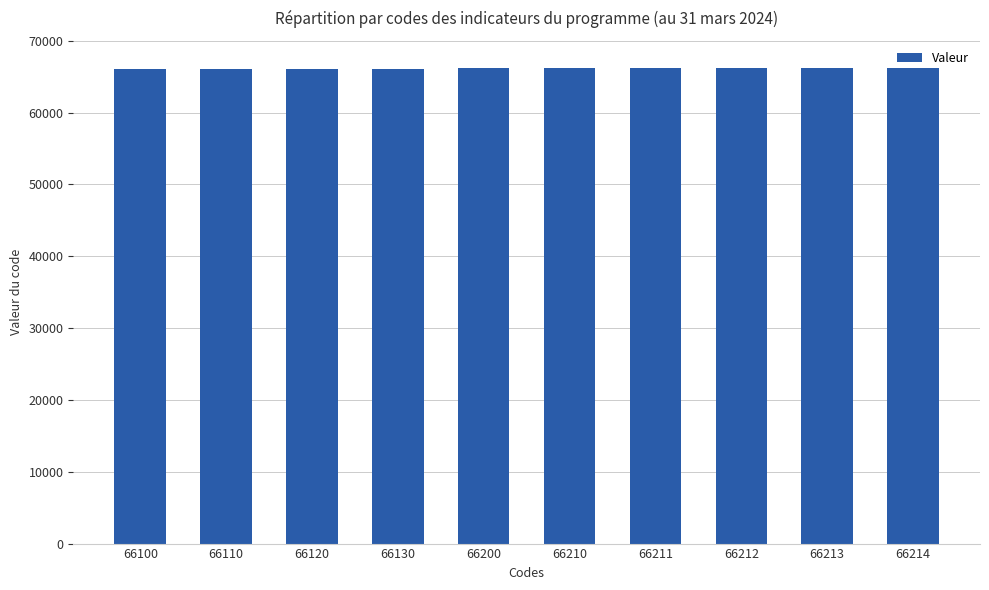

Approximately how many times larger is the value at 66200 compared to 66213?

1.0